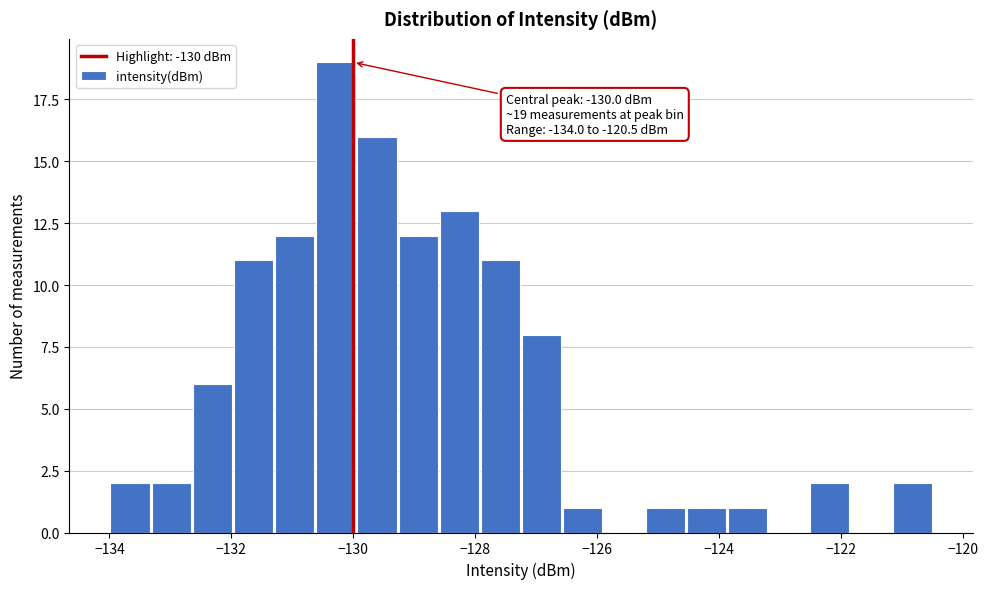

Around what value on the x-axis is the tallest bar? Give the approximate position of its centre, as read against the axis.

-130.2